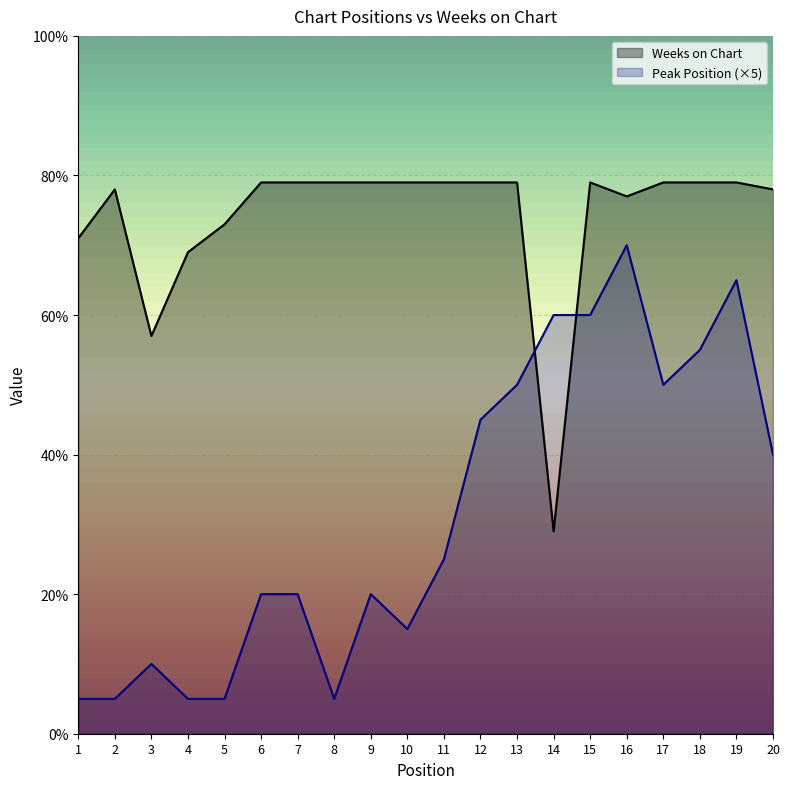

What is the difference between the highest and lowest values at 20?

38